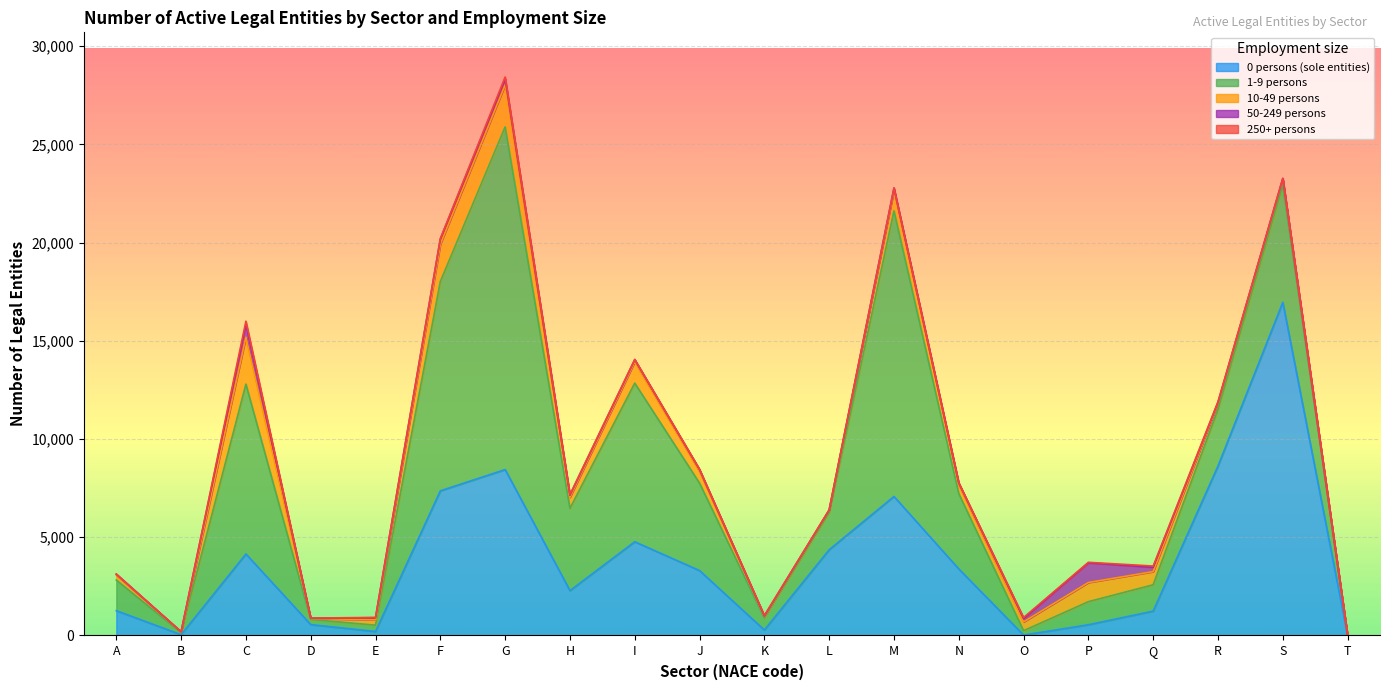

What is the sum of all 0 persons (sole entities) values?

74865